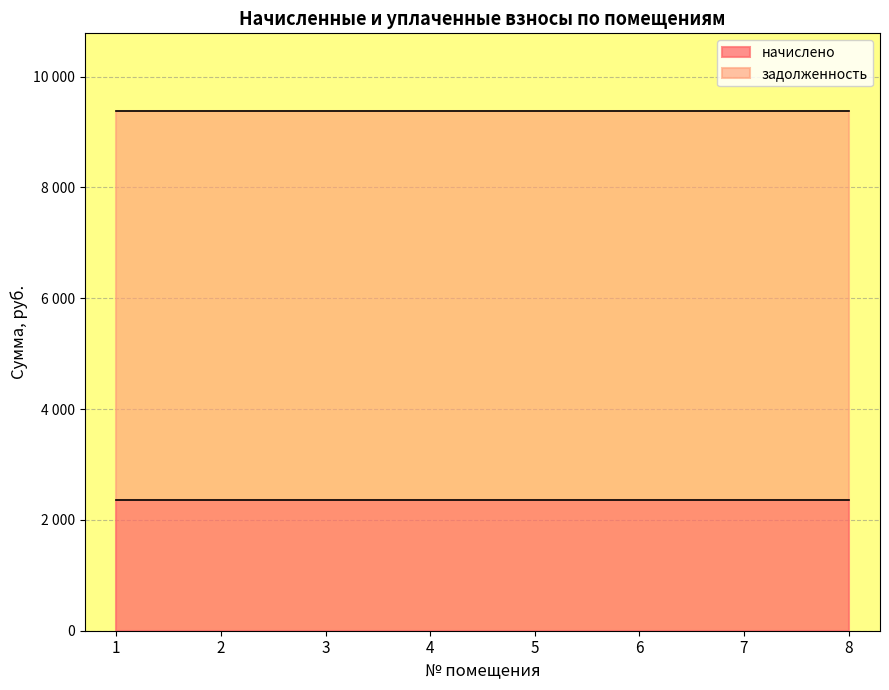

What is the sum of all задолженность values?

56064.0